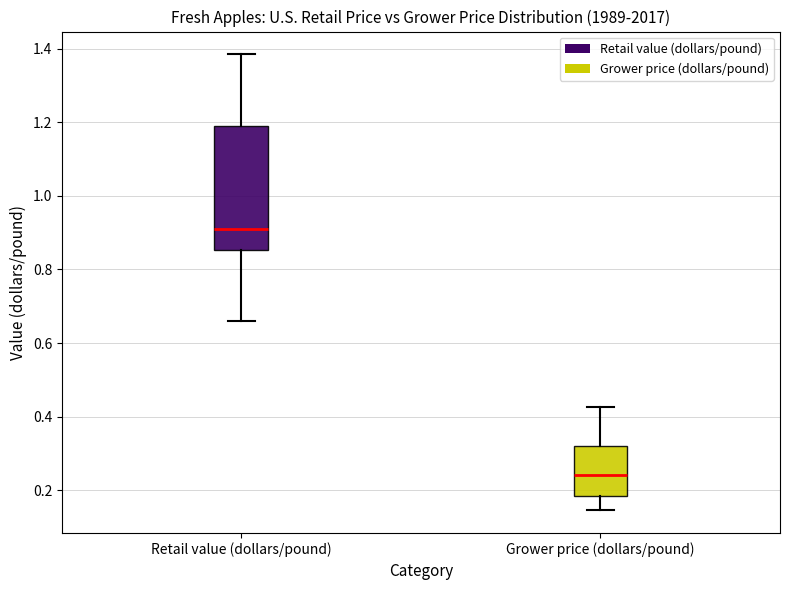

Reading left to right, read every box against the y-axis: the position of its median line, the range the box covers, and the ends of its whiskers. The values are not printed on the chart, so give them approximately, as read against the axis.

Retail value (dollars/pound): median 0.92, box 0.86 to 1.18, whiskers 0.66 to 1.38
Grower price (dollars/pound): median 0.24, box 0.18 to 0.32, whiskers 0.14 to 0.42